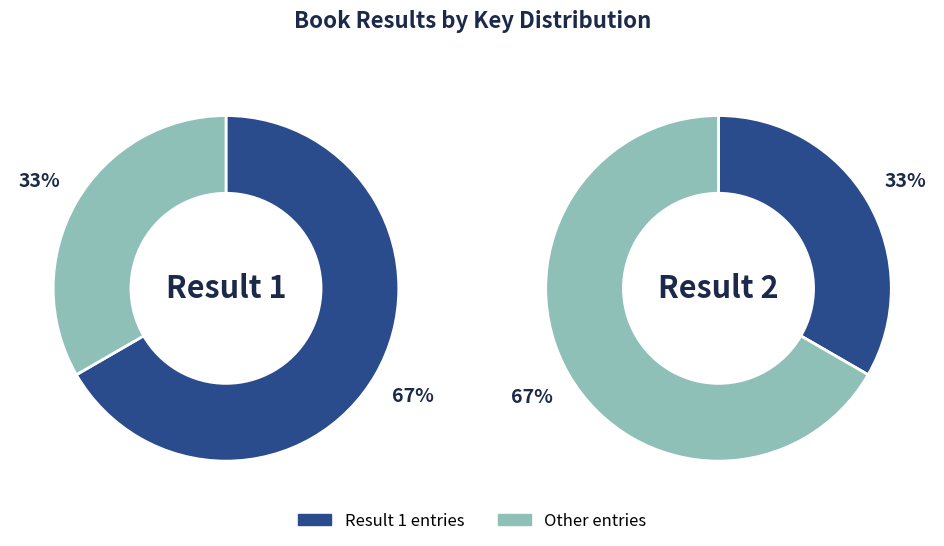

How many segments does this pie chart have?

2